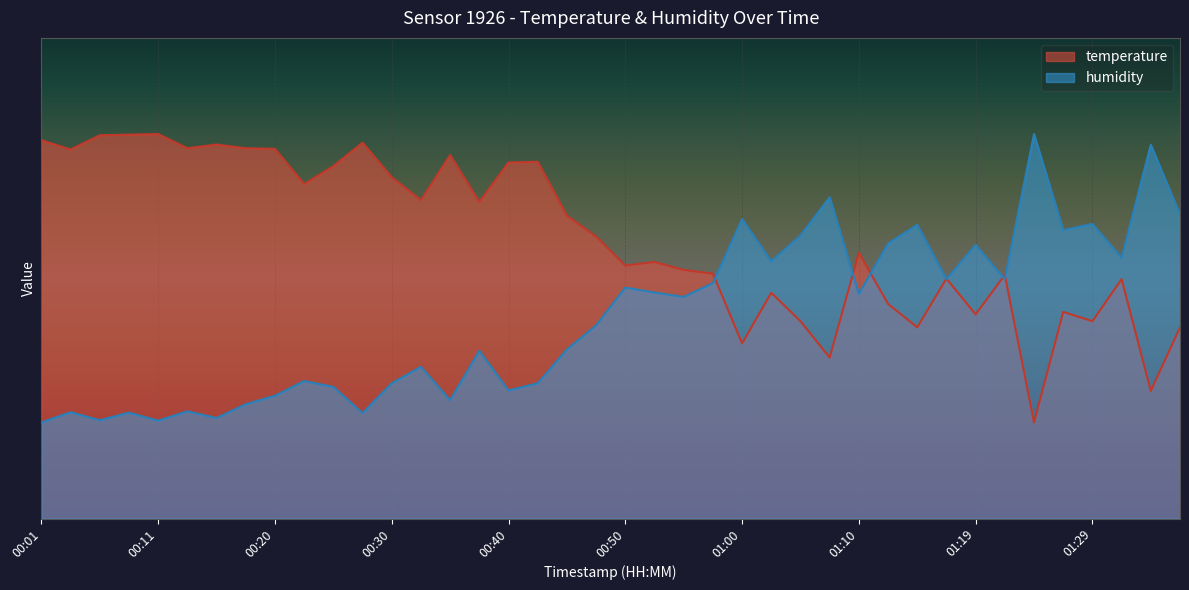

Is the value of humidity at 00:42 greater than the value of temperature at 01:24?

Yes